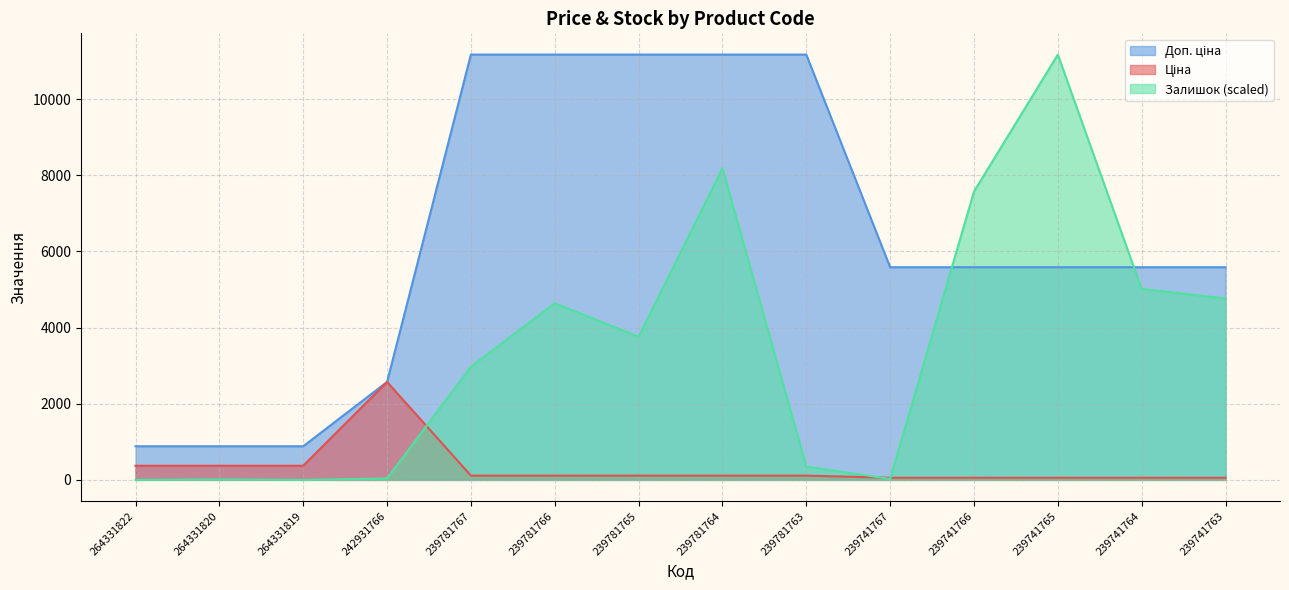

What is the highest value of the Ціна series?

2572.0